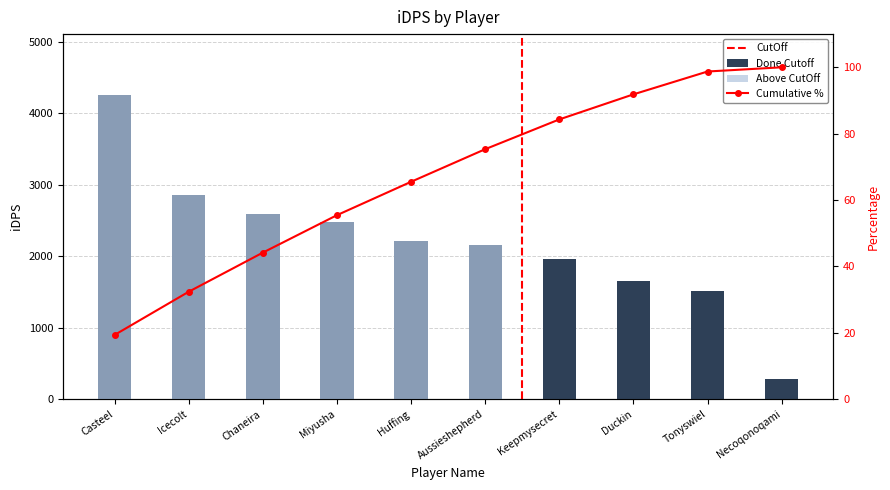

Rank the categories by Above CutOff value from lowest to highest.

Keepmysecret, Duckin, Tonyswiel, Necoqonoqami, Aussieshepherd, Huffing, Miyusha, Chaneira, Icecolt, Casteel